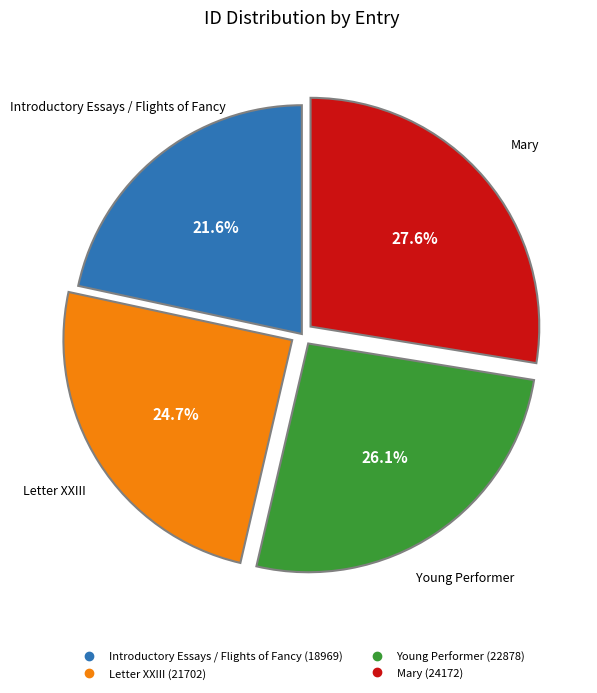

To the nearest percent, what is the average slice percentage?

25%